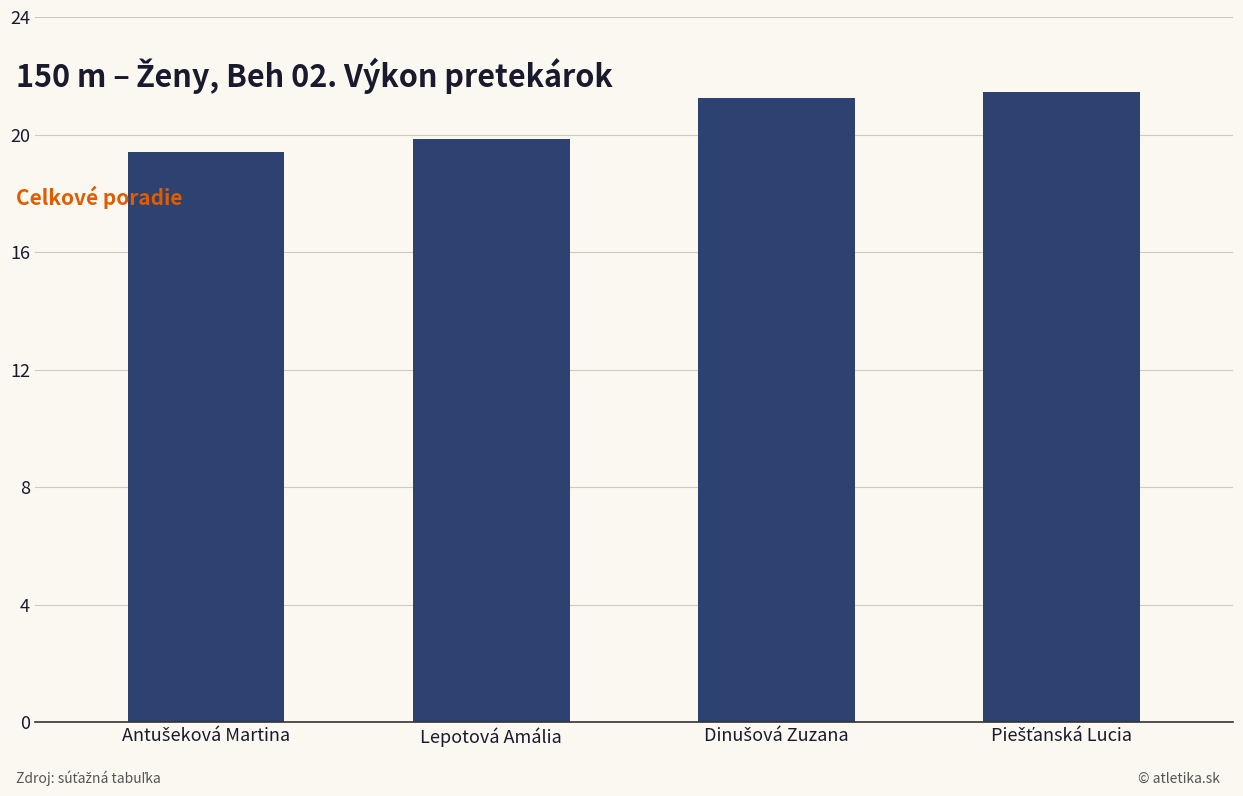

Reading left to right, what are all the values shown in this chart?

19.4	19.9	21.2	21.4